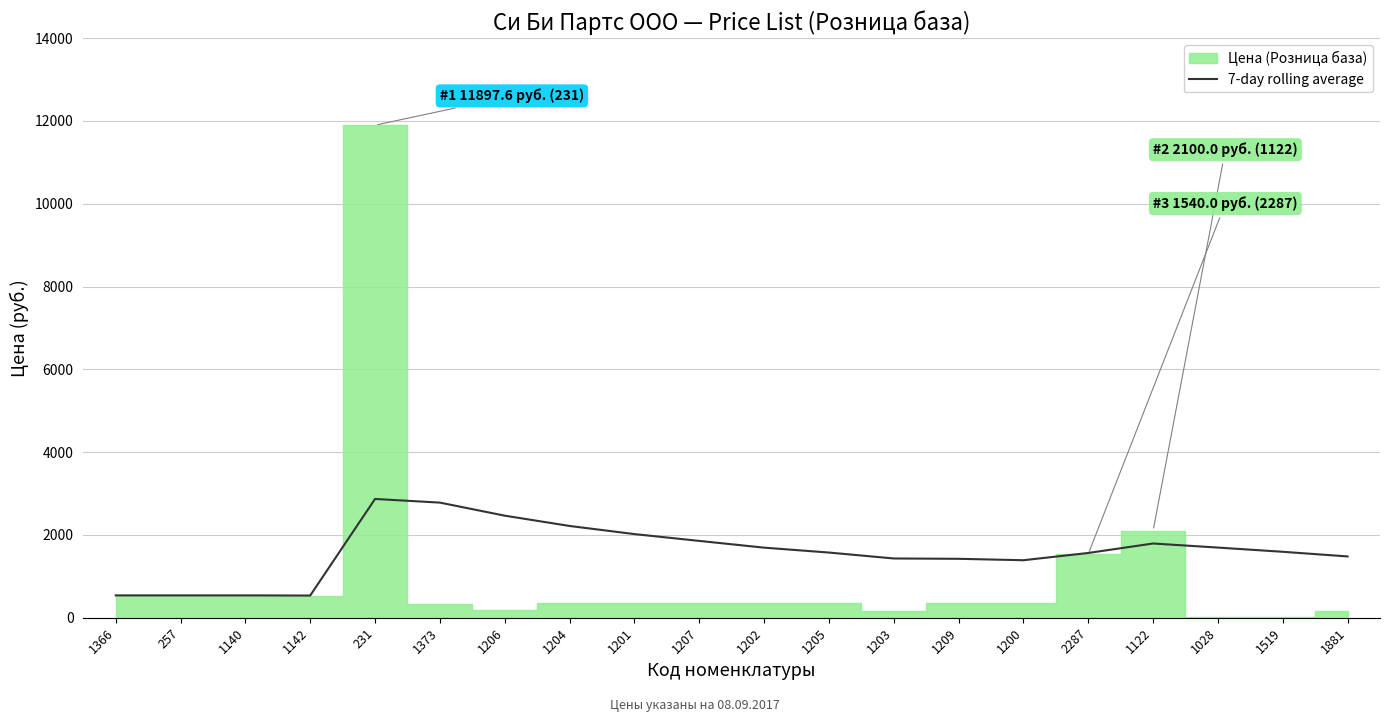

How many categories are shown in the chart?

20